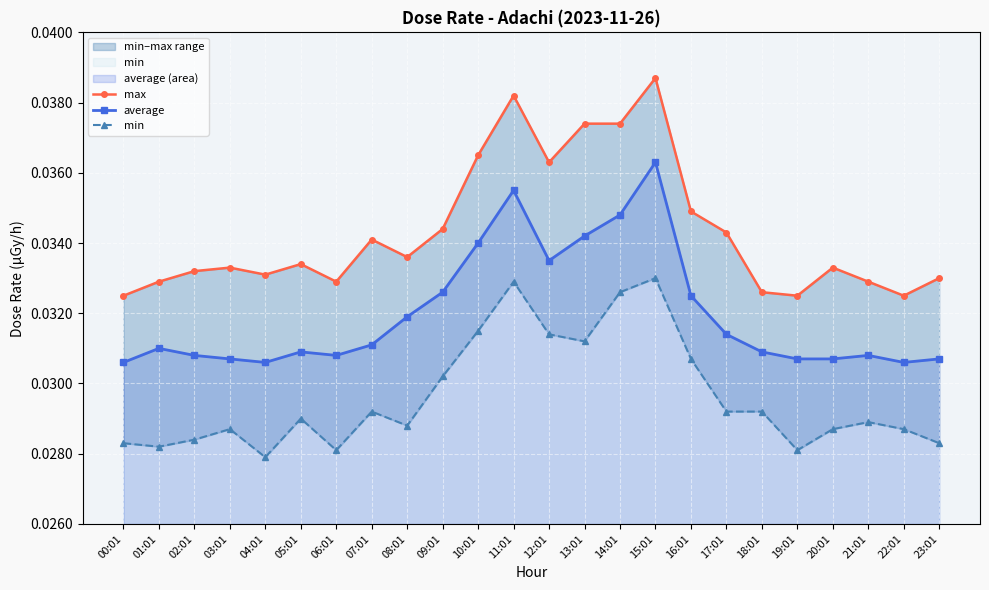

Where is the first local minimum for max?

04:01